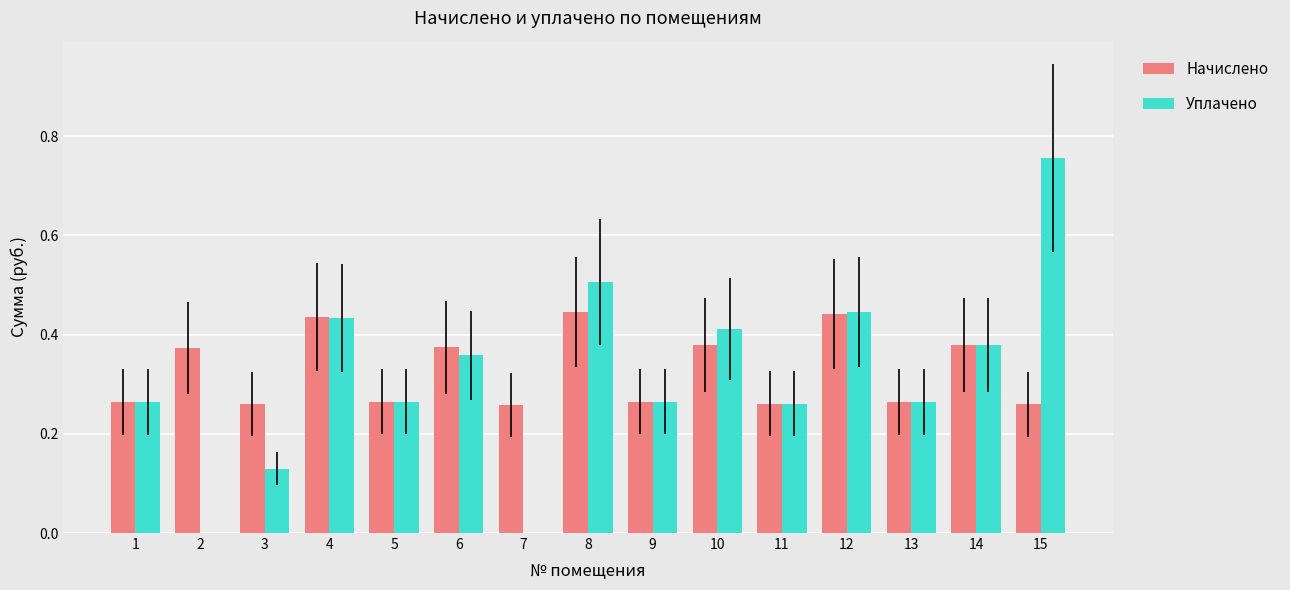

At which category does the chart reach its peak across all series?

15